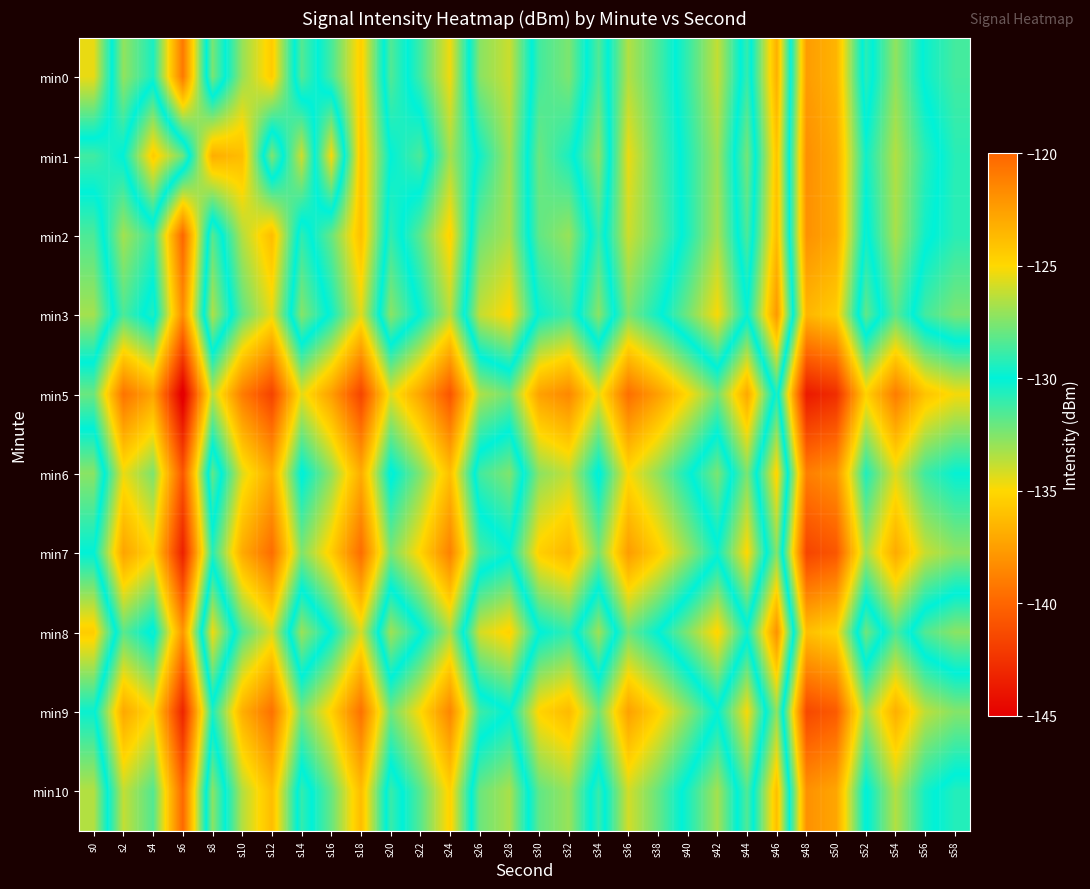

What is the minimum value shown in the chart?

-145.5